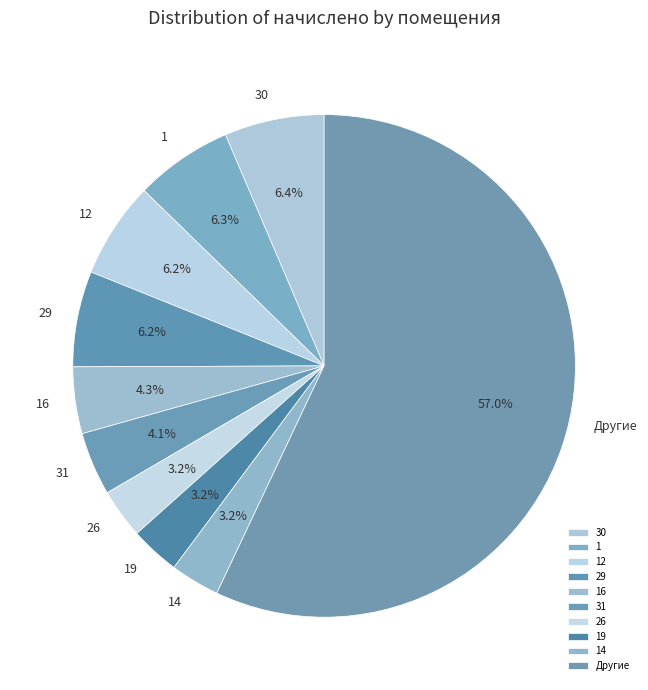

What percentage is the 26 slice, to the nearest percent?

3%